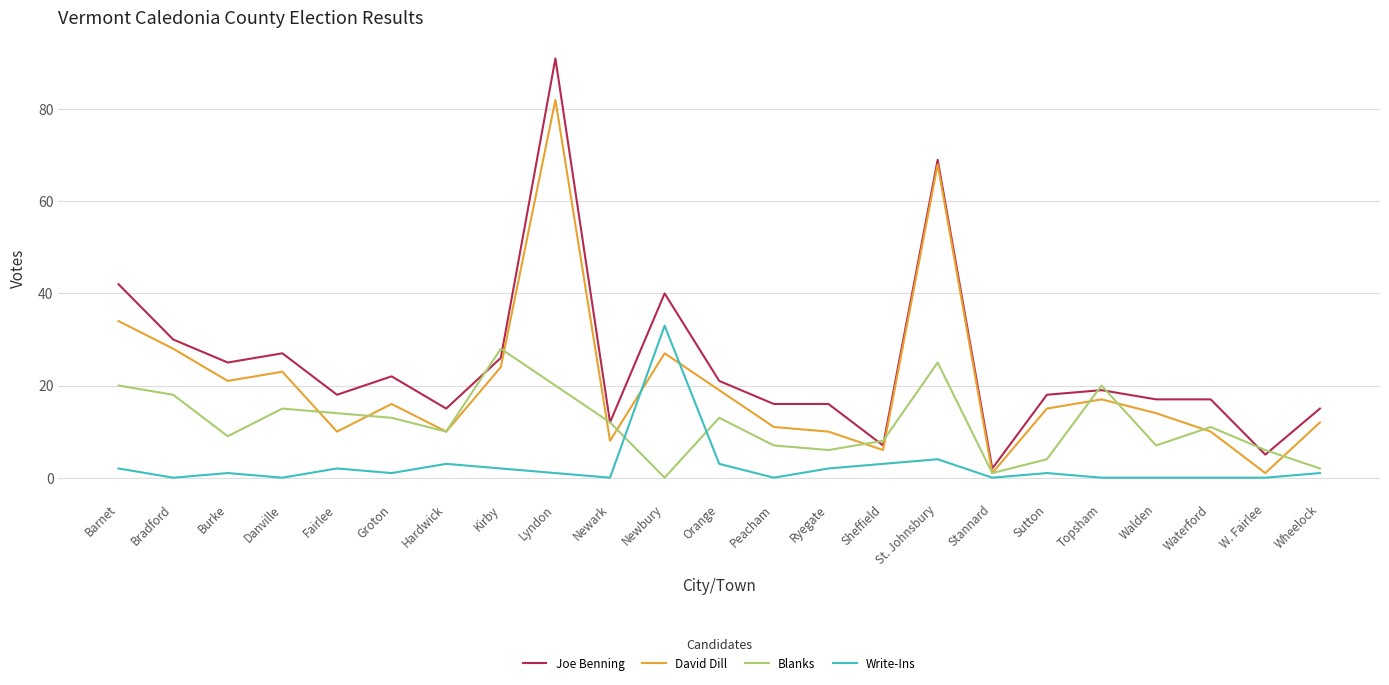

Which series has the largest total across all categories?

Joe Benning